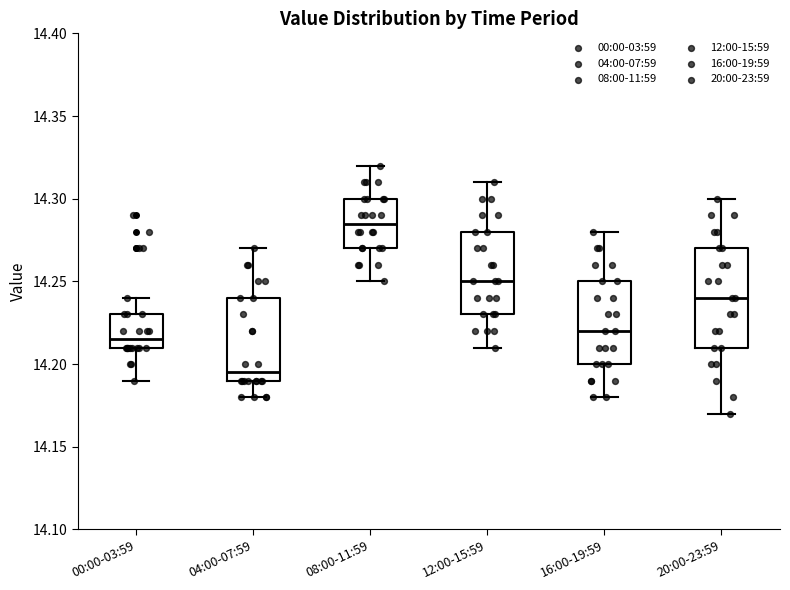

Reading left to right, read every box against the y-axis: the position of its median line, the range the box covers, and the ends of its whiskers. The values are not printed on the chart, so give them approximately, as read against the axis.

00:00-03:59: median 14.215, box 14.210 to 14.230, whiskers 14.190 to 14.240
04:00-07:59: median 14.195, box 14.190 to 14.240, whiskers 14.180 to 14.270
08:00-11:59: median 14.285, box 14.270 to 14.300, whiskers 14.250 to 14.320
12:00-15:59: median 14.250, box 14.230 to 14.280, whiskers 14.210 to 14.310
16:00-19:59: median 14.220, box 14.200 to 14.250, whiskers 14.180 to 14.280
20:00-23:59: median 14.240, box 14.210 to 14.270, whiskers 14.170 to 14.300